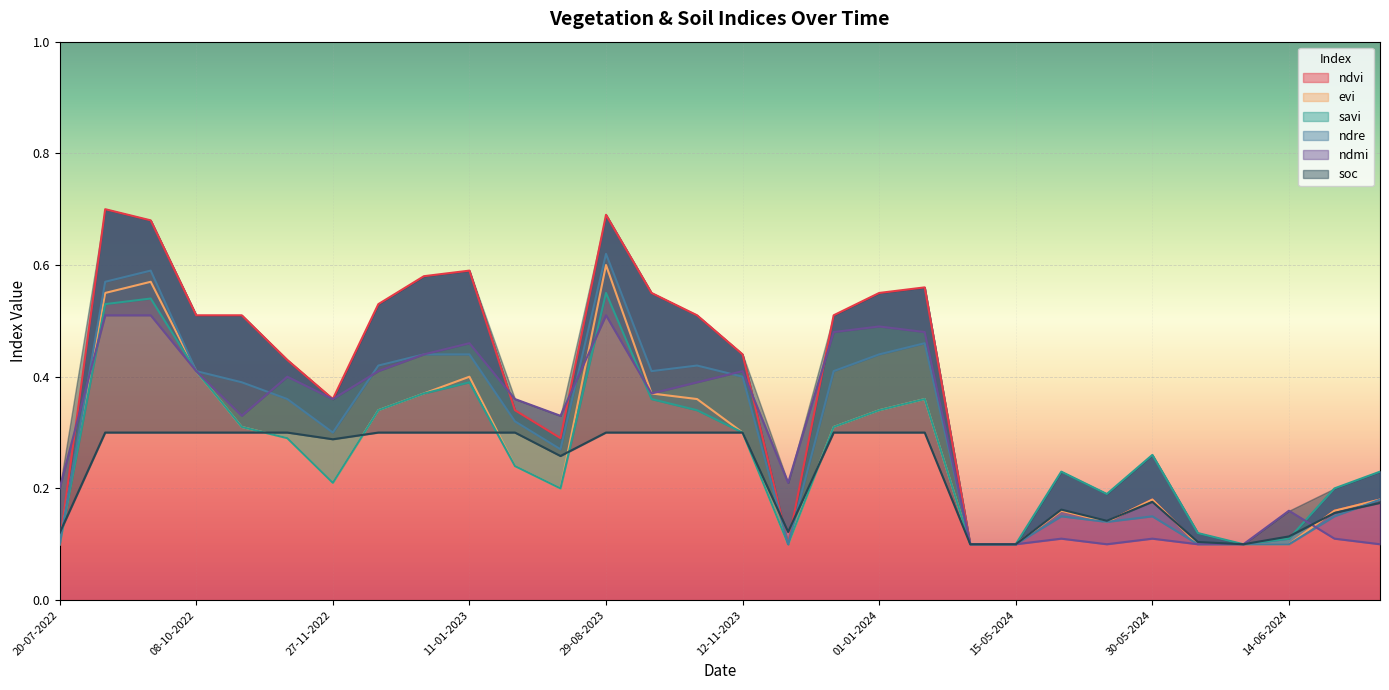

Count the ndre values in the range 0 to 1.

30